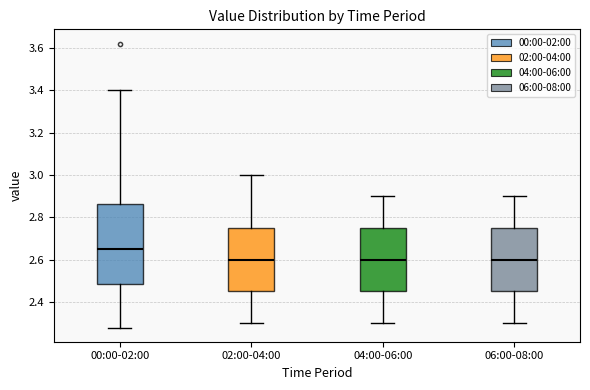

Comparing the boxes themselves (not the whiskers), which one is the tallest?

00:00-02:00